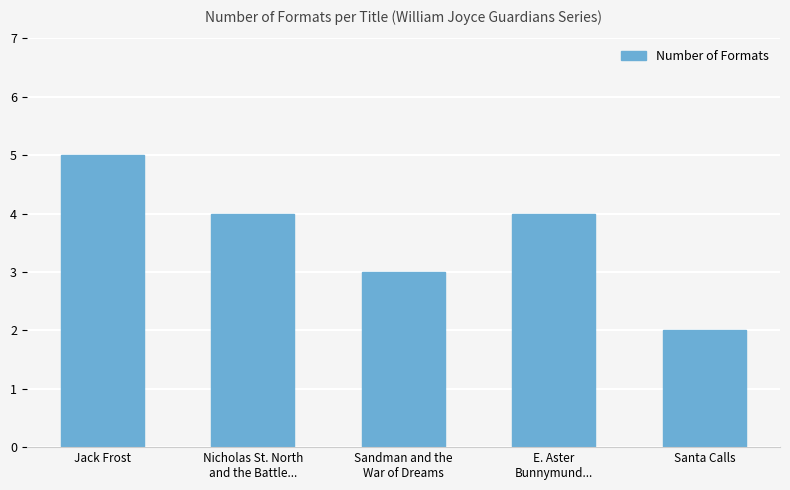

Reading left to right, extract all data points from this chart.

Jack Frost=5	Nicholas St. North
and the Battle...=4	Sandman and the
War of Dreams=3	E. Aster
Bunnymund...=4	Santa Calls=2